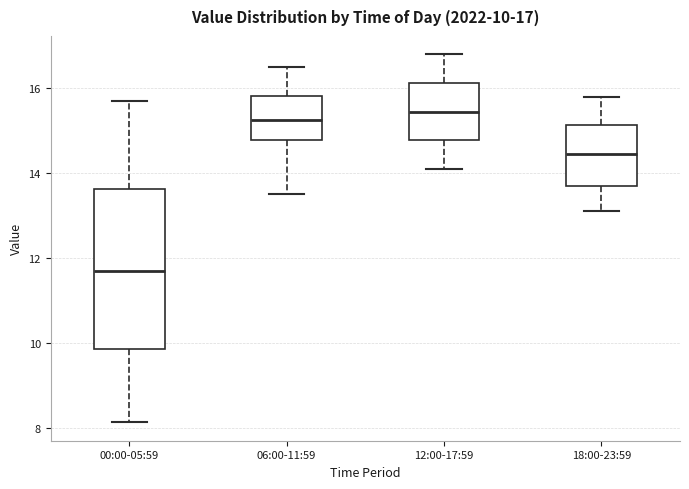

Comparing the boxes themselves (not the whiskers), which one is the tallest?

00:00-05:59